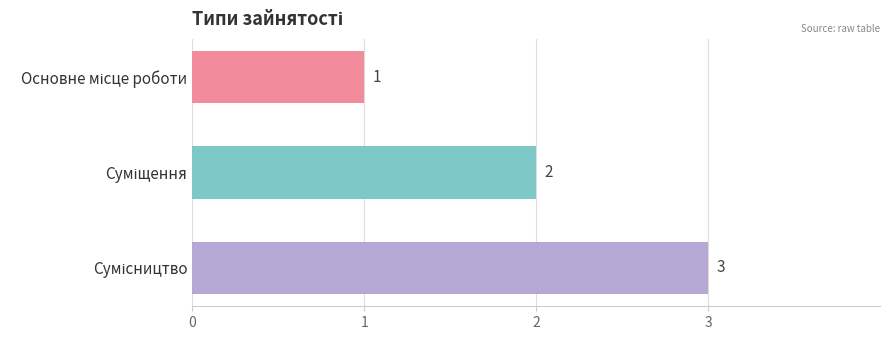

Count the values in the range 1 to 3.

3